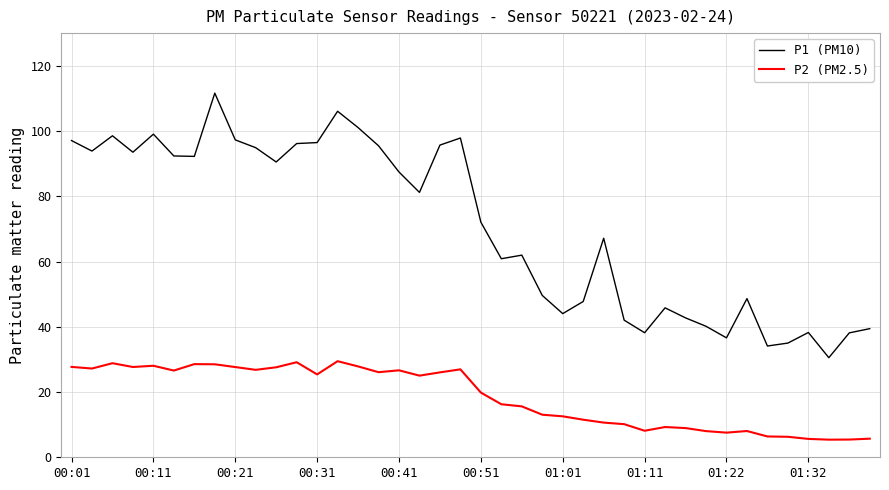

What is the difference between the maximum and minimum values in the P1 (PM10) series?

81.1